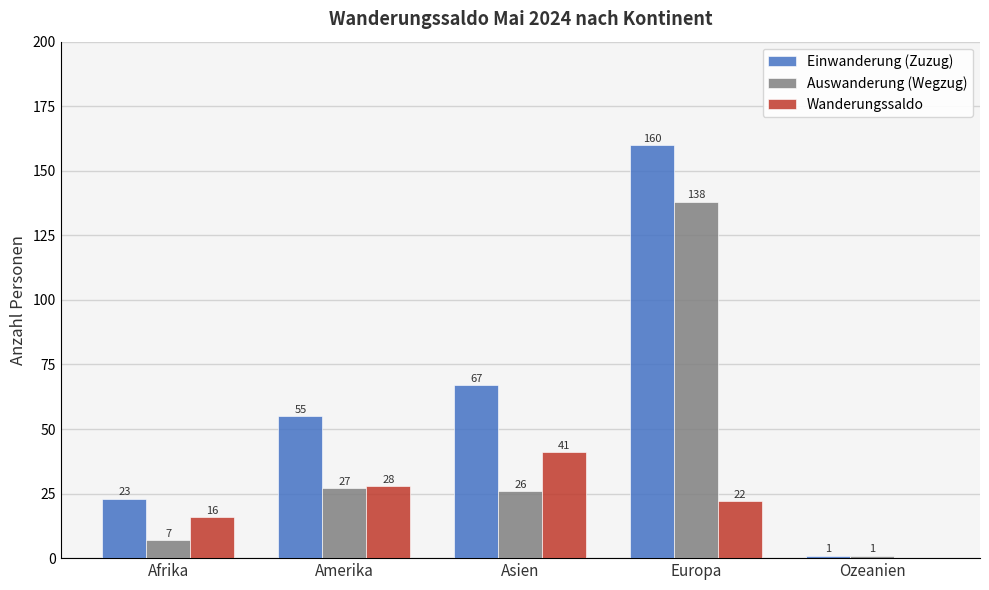

Reading right to left, extract all data points from this chart.

Einwanderung (Zuzug): 1	160	67	55	23
Auswanderung (Wegzug): 1	138	26	27	7
Wanderungssaldo: 0	22	41	28	16